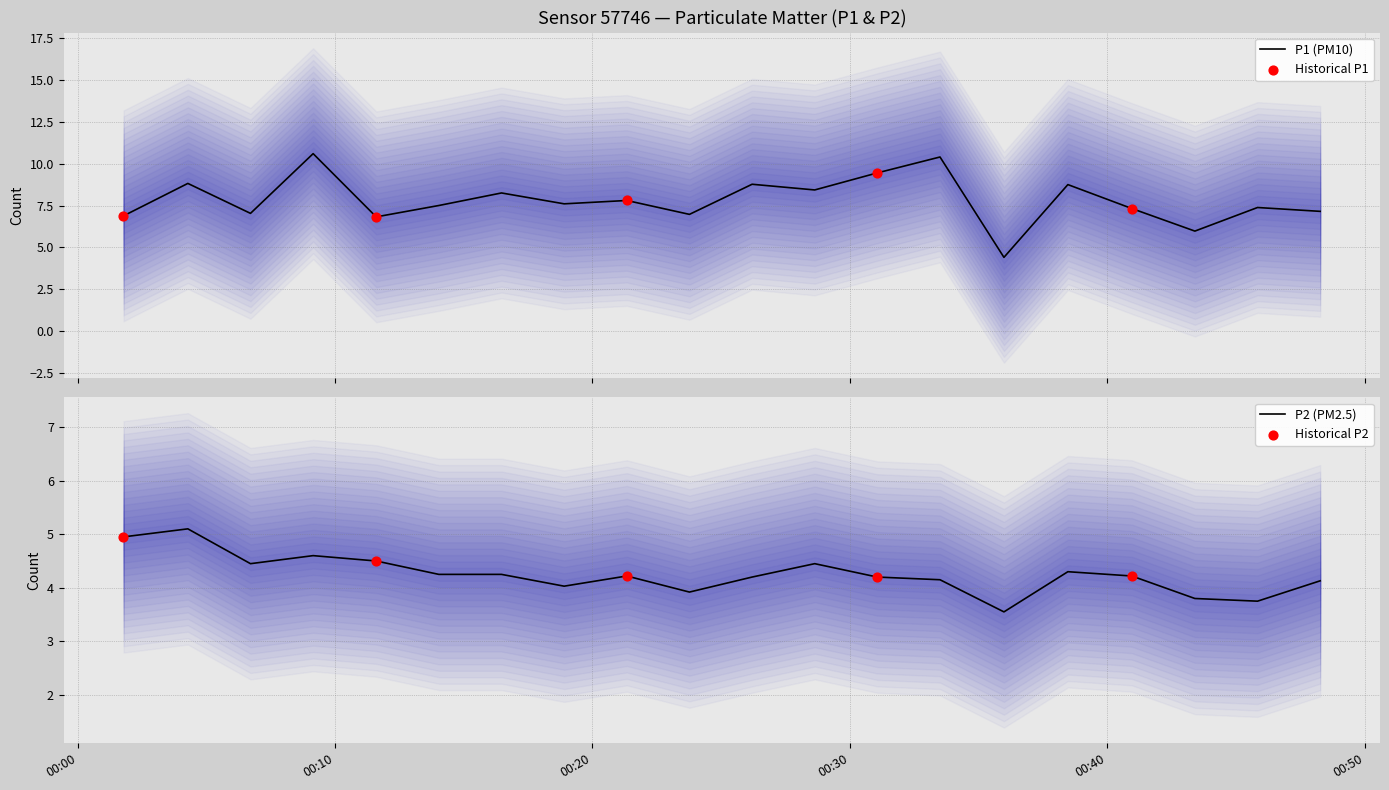

Is the value of P2 at 04:30 greater than the value of P1 at 03:00?

No